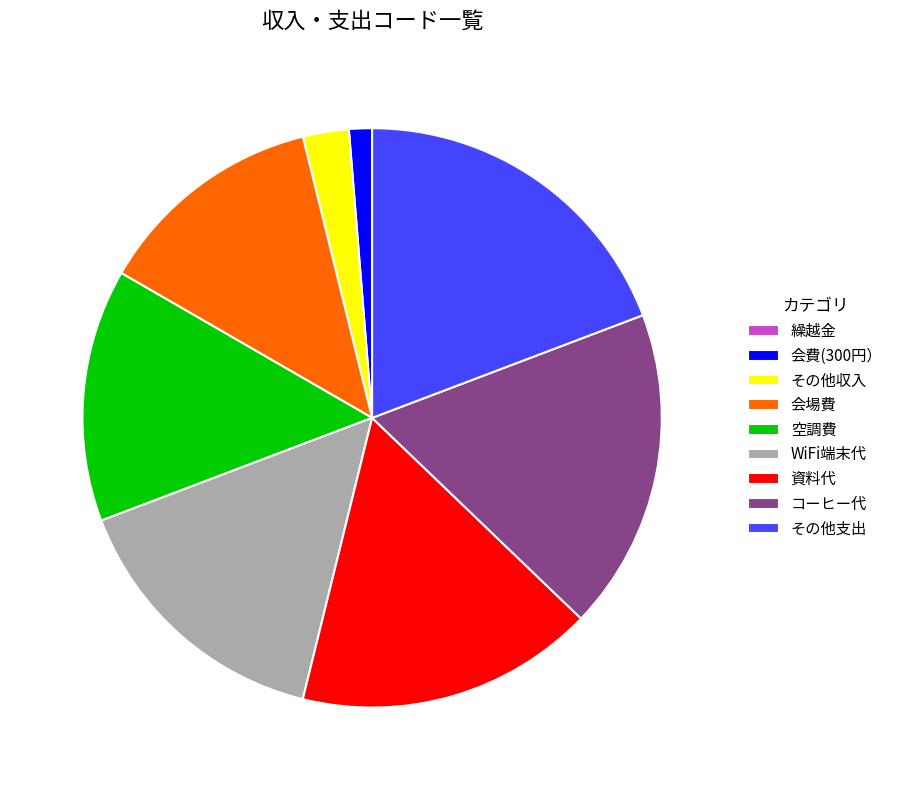

Which category has the biggest portion of the pie?

その他支出